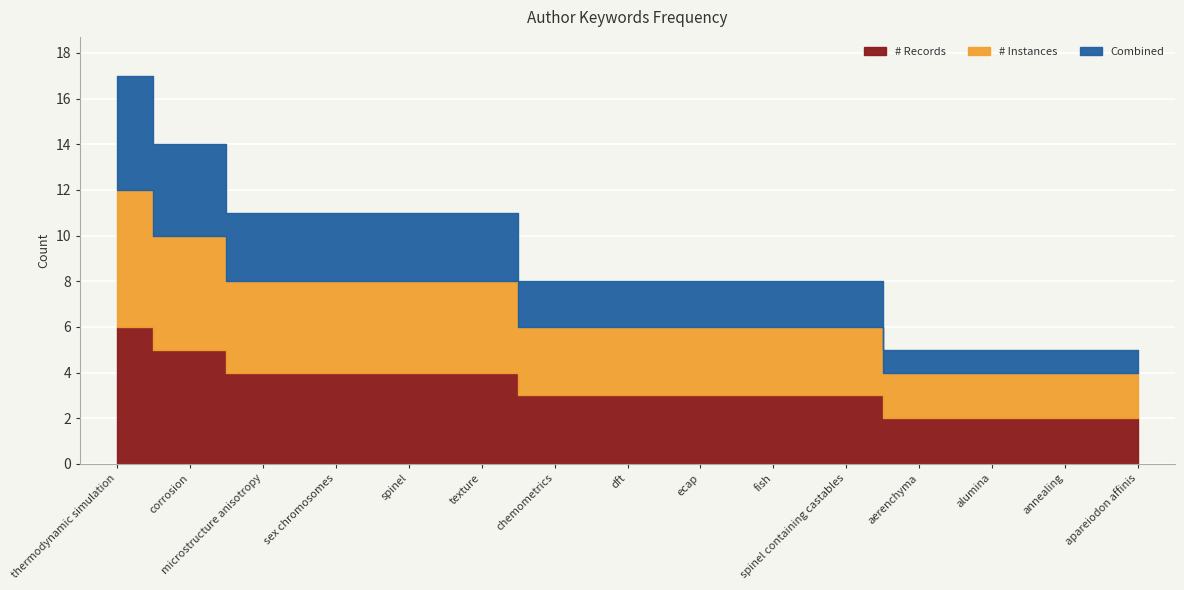

True or false: # Records has more than 1 points higher than both neighbors.

False